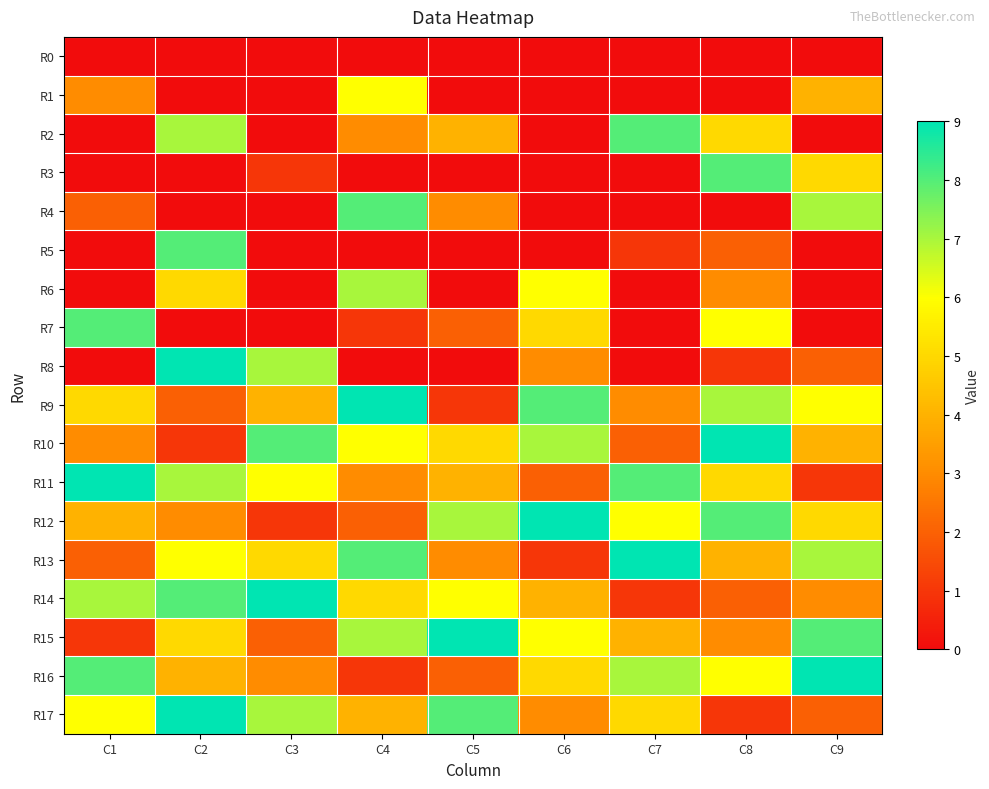

Reading left to right, transcribe all the data shown in this chart.

R0: C1=0	C2=0	C3=0	C4=0	C5=0	C6=0	C7=0	C8=0	C9=0
R1: C1=3	C2=0	C3=0	C4=6	C5=0	C6=0	C7=0	C8=0	C9=4
R2: C1=0	C2=7	C3=0	C4=3	C5=4	C6=0	C7=8	C8=5	C9=0
R3: C1=0	C2=0	C3=1	C4=0	C5=0	C6=0	C7=0	C8=8	C9=5
R4: C1=2	C2=0	C3=0	C4=8	C5=3	C6=0	C7=0	C8=0	C9=7
R5: C1=0	C2=8	C3=0	C4=0	C5=0	C6=0	C7=1	C8=2	C9=0
R6: C1=0	C2=5	C3=0	C4=7	C5=0	C6=6	C7=0	C8=3	C9=0
R7: C1=8	C2=0	C3=0	C4=1	C5=2	C6=5	C7=0	C8=6	C9=0
R8: C1=0	C2=9	C3=7	C4=0	C5=0	C6=3	C7=0	C8=1	C9=2
R9: C1=5	C2=2	C3=4	C4=9	C5=1	C6=8	C7=3	C8=7	C9=6
R10: C1=3	C2=1	C3=8	C4=6	C5=5	C6=7	C7=2	C8=9	C9=4
R11: C1=9	C2=7	C3=6	C4=3	C5=4	C6=2	C7=8	C8=5	C9=1
R12: C1=4	C2=3	C3=1	C4=2	C5=7	C6=9	C7=6	C8=8	C9=5
R13: C1=2	C2=6	C3=5	C4=8	C5=3	C6=1	C7=9	C8=4	C9=7
R14: C1=7	C2=8	C3=9	C4=5	C5=6	C6=4	C7=1	C8=2	C9=3
R15: C1=1	C2=5	C3=2	C4=7	C5=9	C6=6	C7=4	C8=3	C9=8
R16: C1=8	C2=4	C3=3	C4=1	C5=2	C6=5	C7=7	C8=6	C9=9
R17: C1=6	C2=9	C3=7	C4=4	C5=8	C6=3	C7=5	C8=1	C9=2